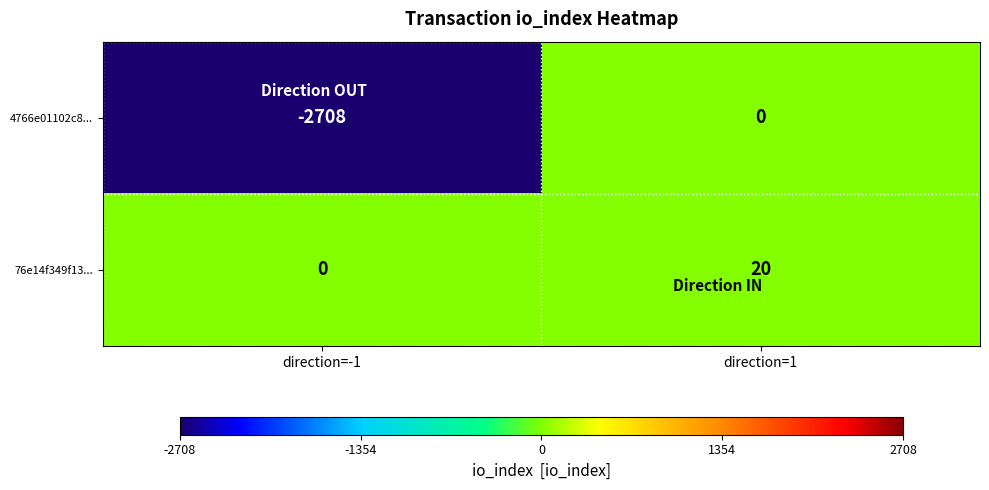

Rank the categories by 4766e01102c8... value from lowest to highest.

direction=-1, direction=1